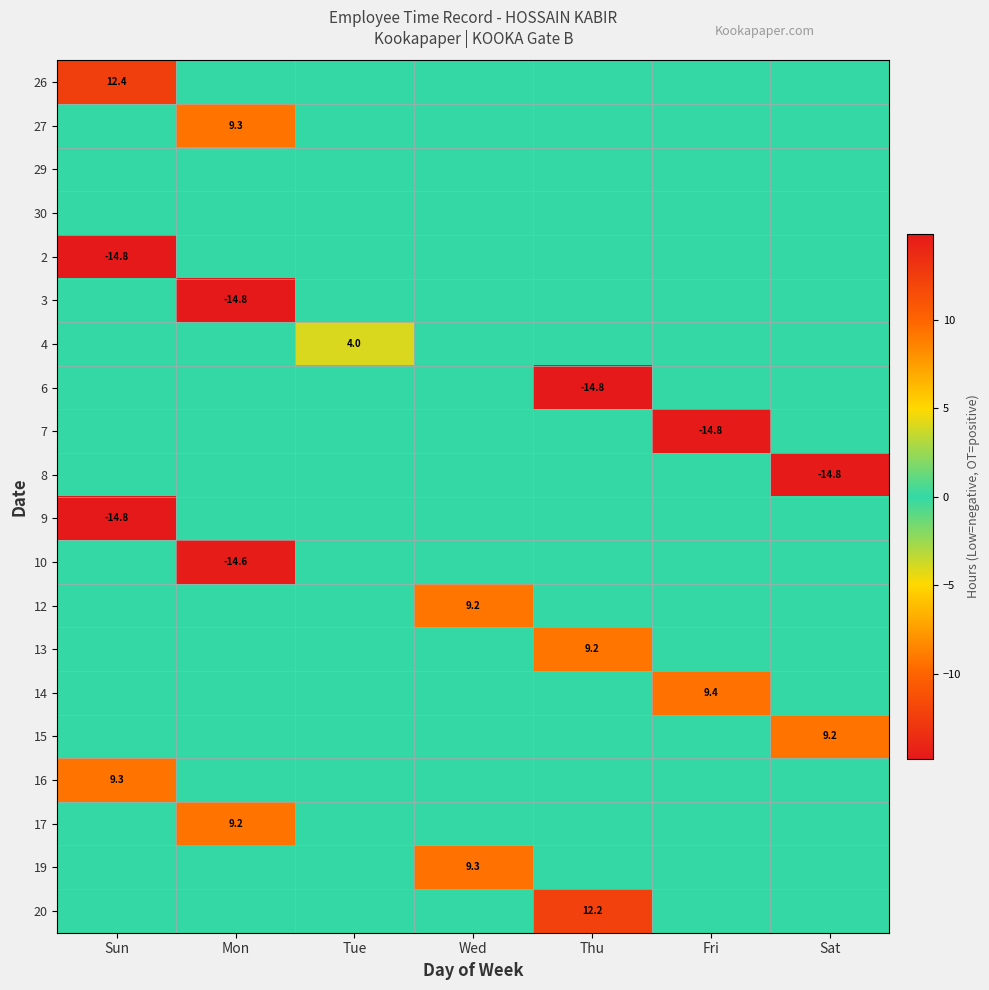

True or false: 26 has a value of 12.4 at Sun.

True